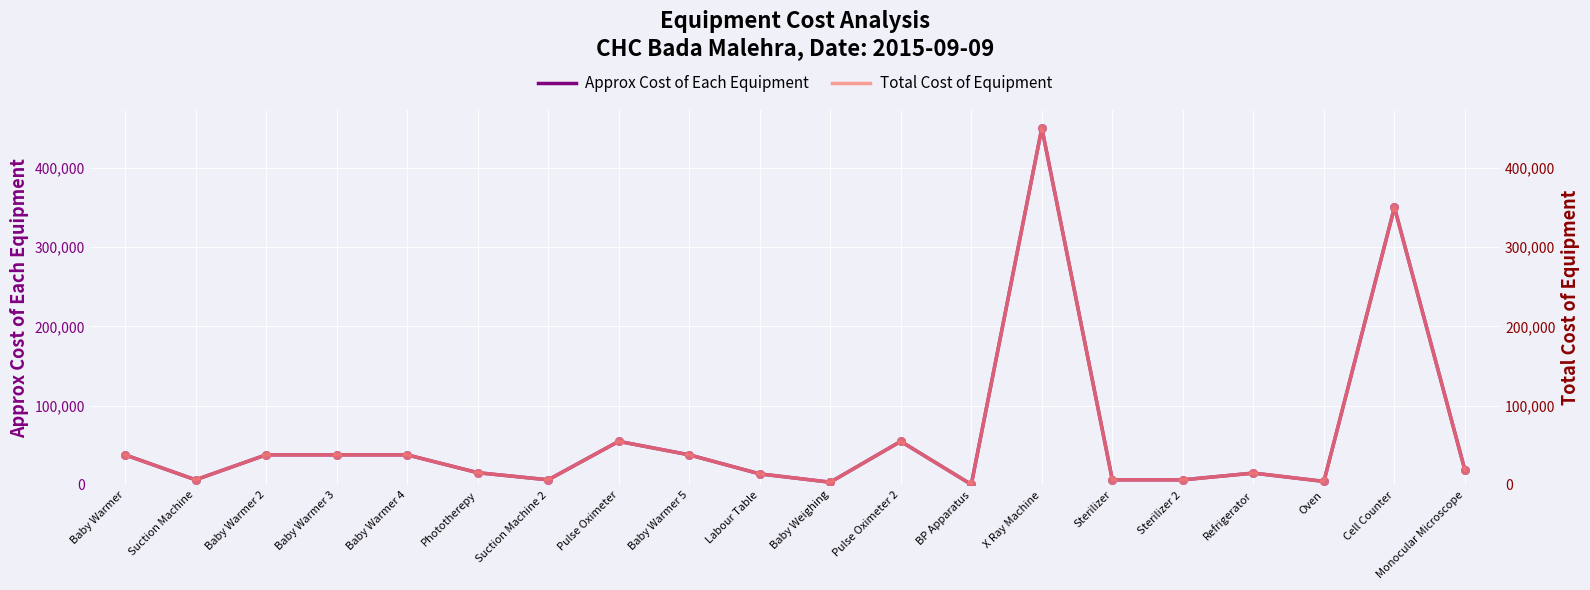

Is the value of Approx Cost of Each Equipment at Suction Machine greater than the value of Total Cost of Equipment at BP Apparatus?

Yes